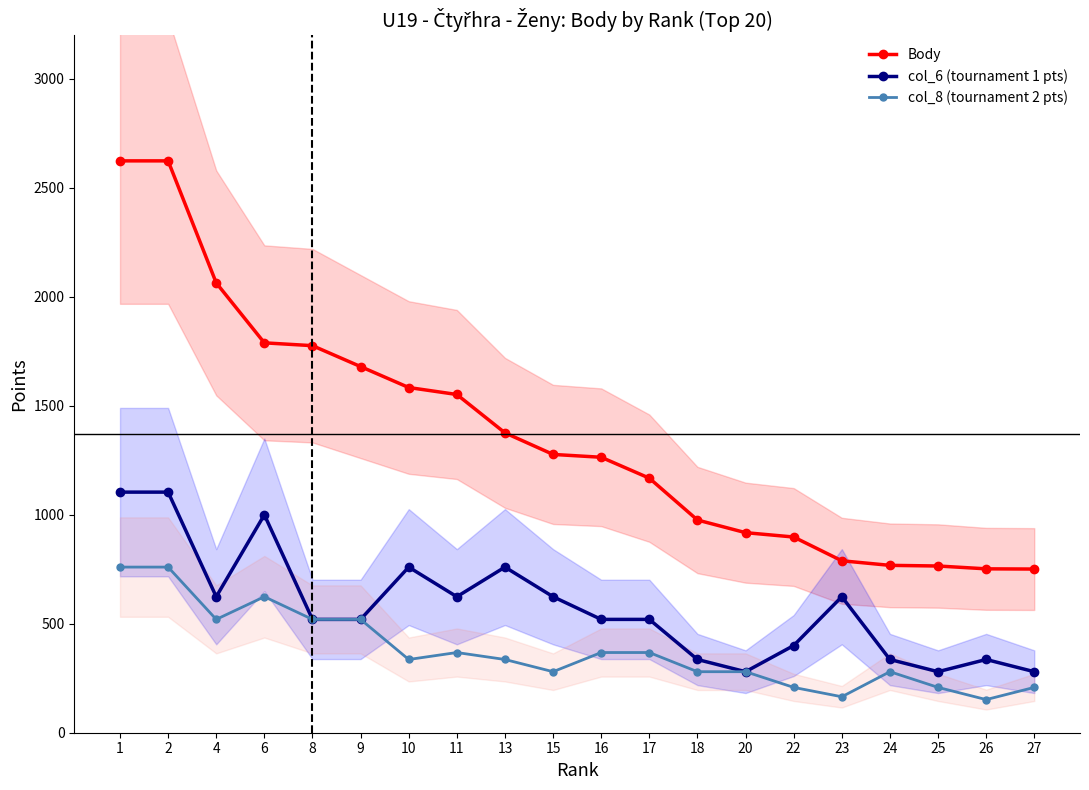

At which category is the sum across all series the highest?

1